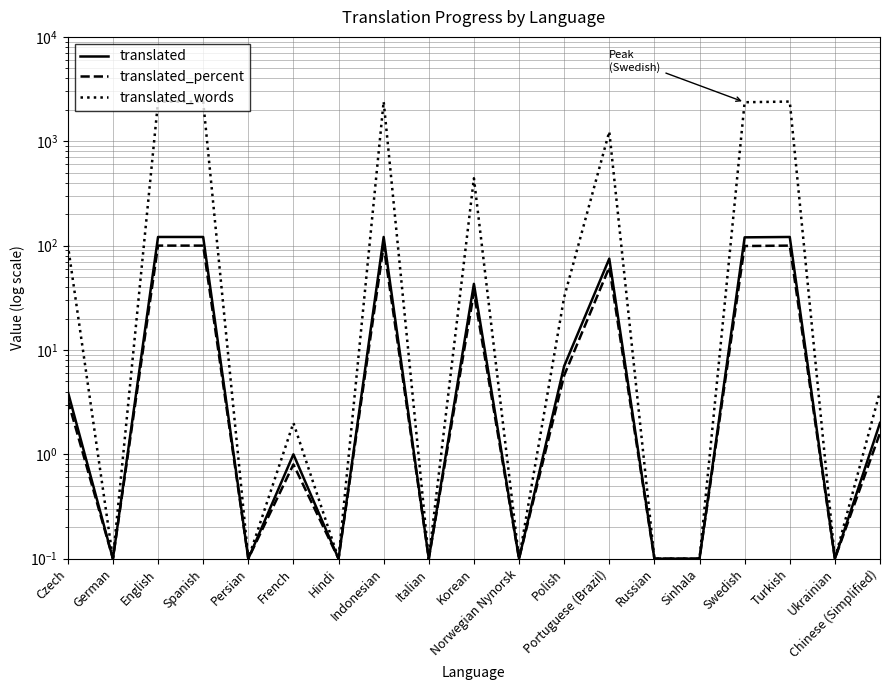

What is the average value of the translated series?

38.8